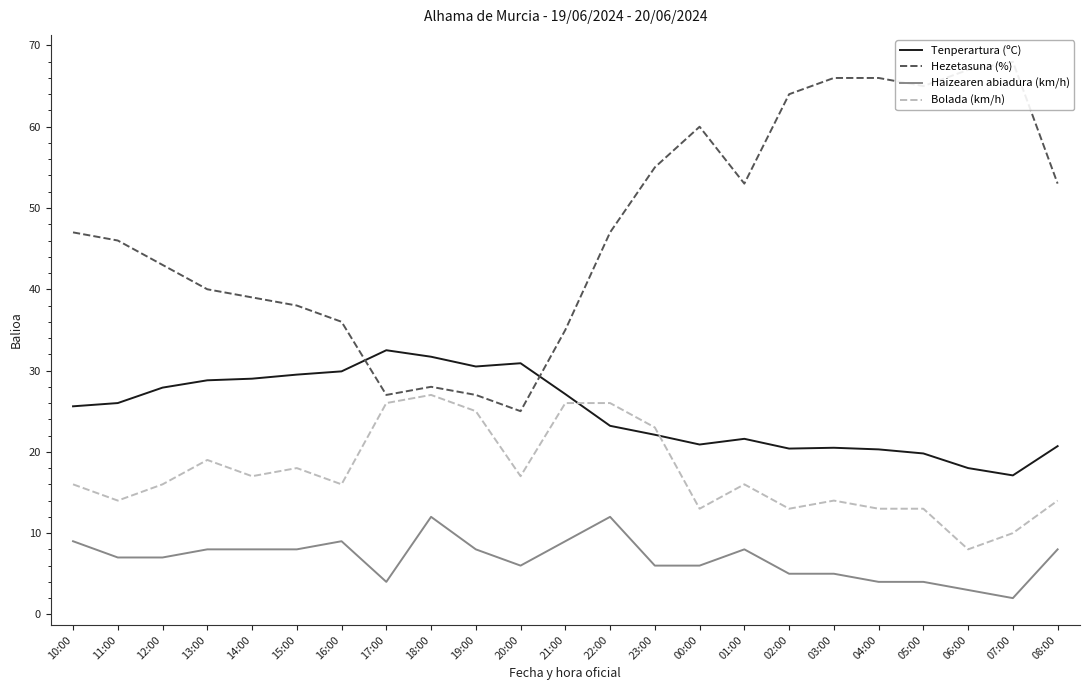

True or false: Hezetasuna (%) and Haizearen abiadura (km/h) intersect in this chart.

False